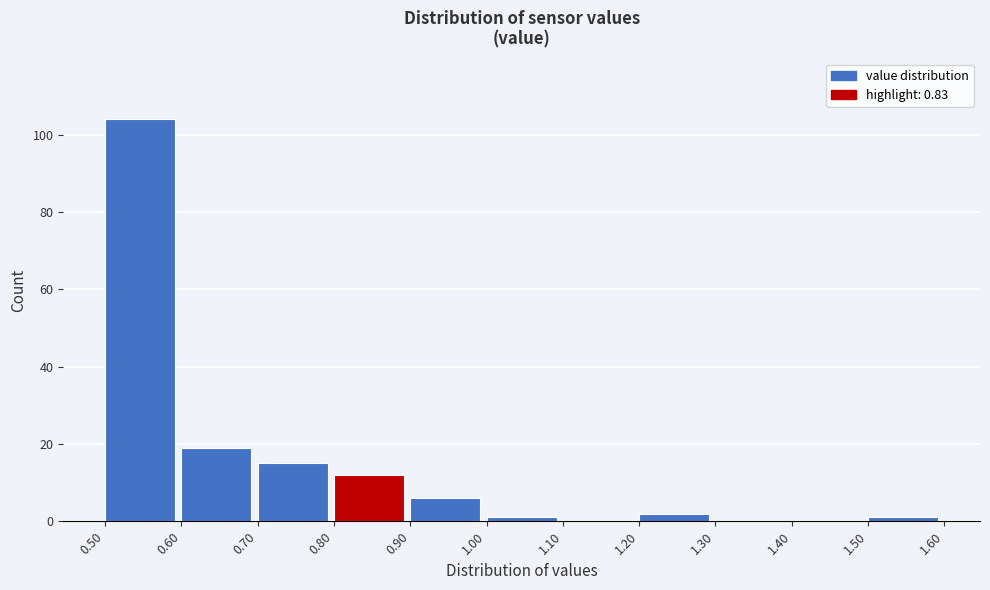

Reading left to right, transcribe this chart: for each bar, give the range it covers on the x-axis and its height. The values are not printed on the chart, so give them approximately, as read against the axis.

0.50 to 0.60: 104
0.60 to 0.70: 20
0.70 to 0.80: 16
0.80 to 0.90: 12
0.90 to 1.00: 6
1.00 to 1.10: under 2
1.10 to 1.20: 0
1.20 to 1.30: 2
1.30 to 1.40: 0
1.40 to 1.50: 0
1.50 to 1.60: under 2